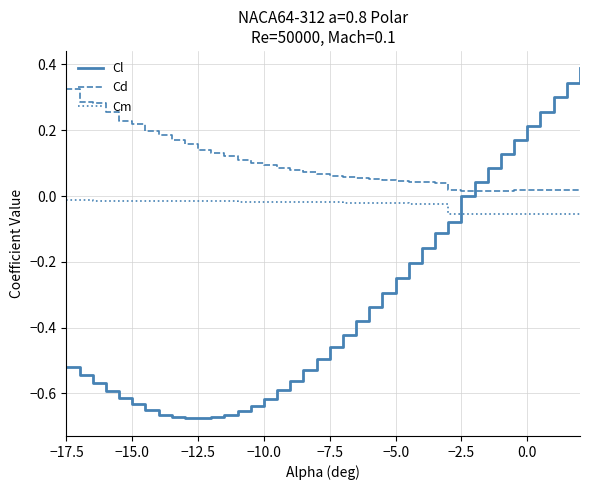

Rank the series by their maximum value, from highest to lowest.

Cl, Cd, Cm